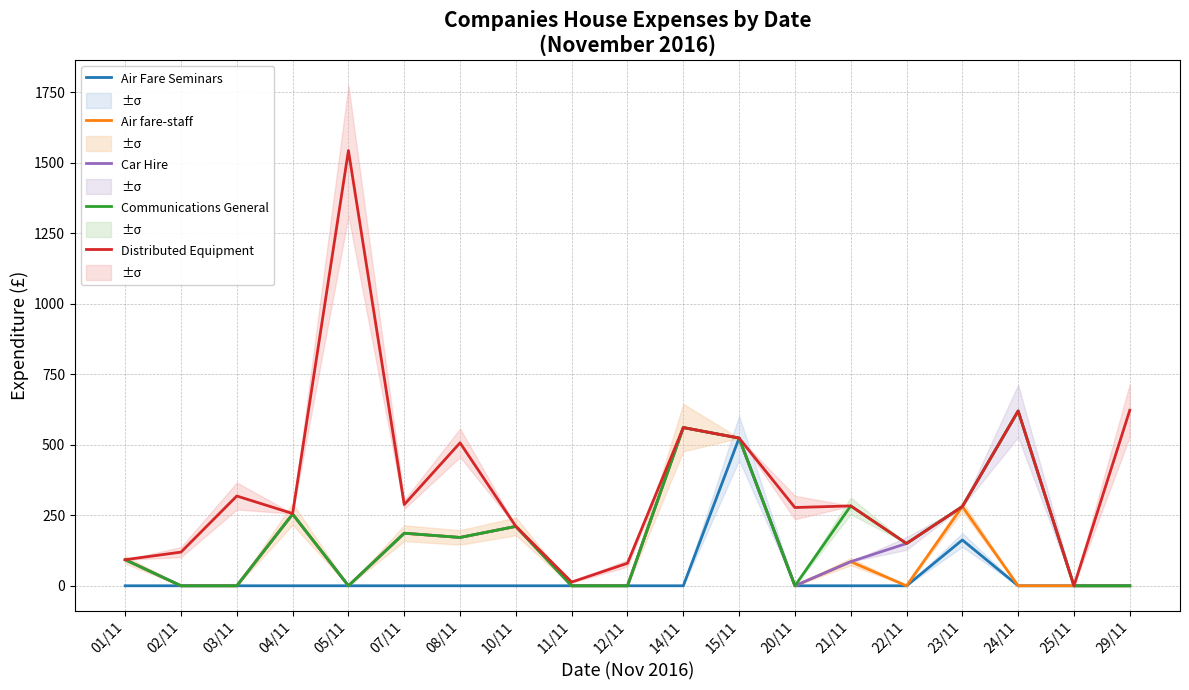

What are all the series names shown in the legend?

Air Fare Seminars, Air fare-staff, Car Hire, Communications General, Distributed Equipment